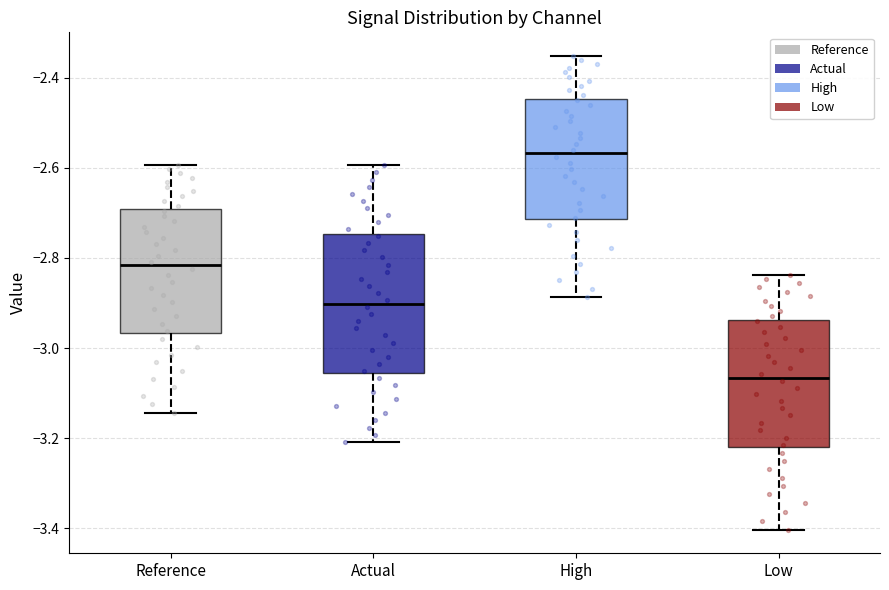

Reading left to right, read every box against the y-axis: the position of its median line, the range the box covers, and the ends of its whiskers. The values are not printed on the chart, so give them approximately, as read against the axis.

Reference: median -2.82, box -2.96 to -2.70, whiskers -3.14 to -2.60
Actual: median -2.90, box -3.06 to -2.74, whiskers -3.20 to -2.60
High: median -2.56, box -2.72 to -2.44, whiskers -2.88 to -2.36
Low: median -3.06, box -3.22 to -2.94, whiskers -3.40 to -2.84